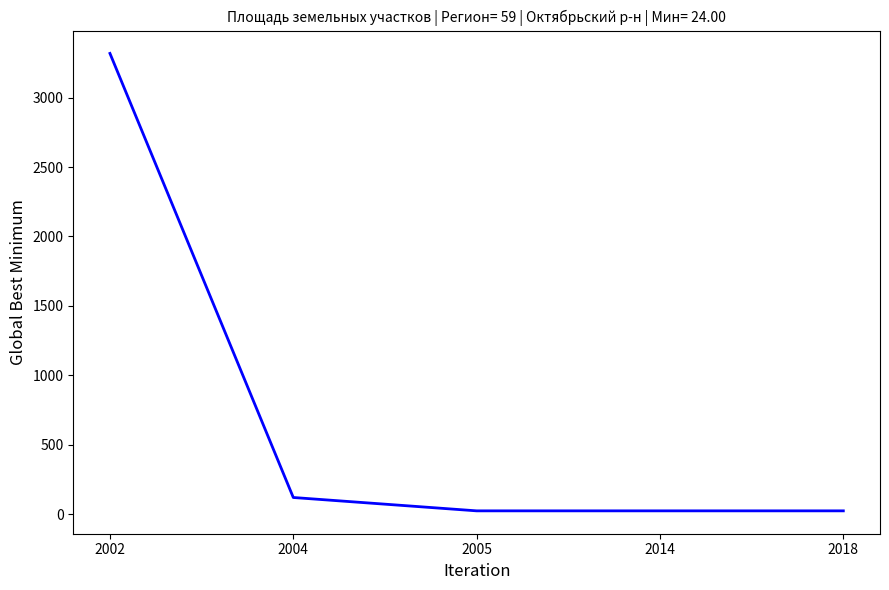

The chart shows a value of 24.0 at 2018. True or false?

True